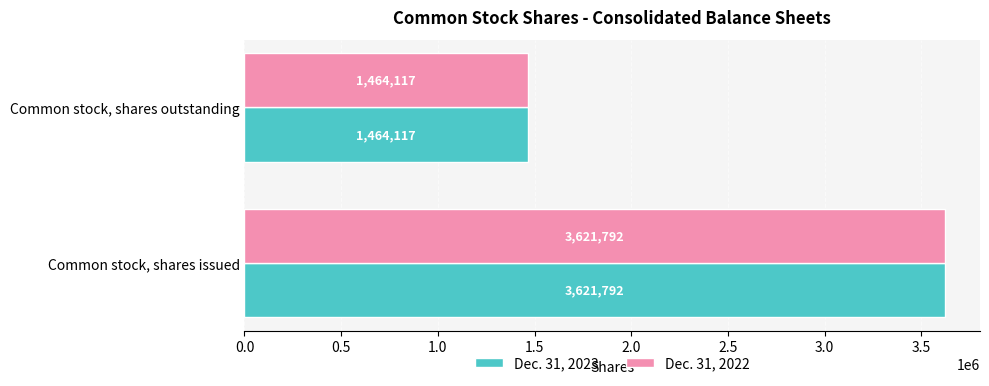

At how many categories does at least one series exceed 3494954?

1